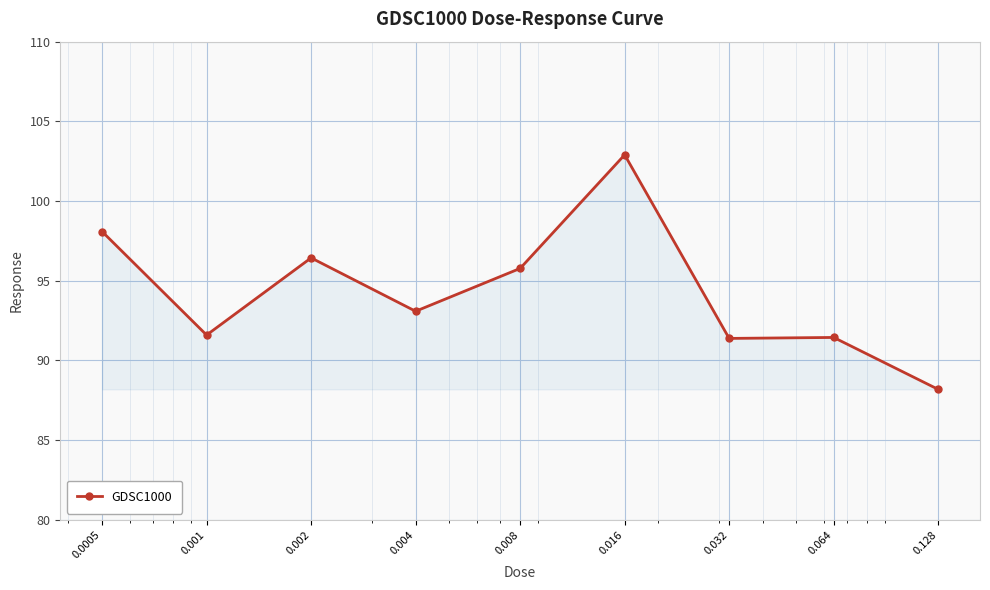

What is the sum of all values?

848.9